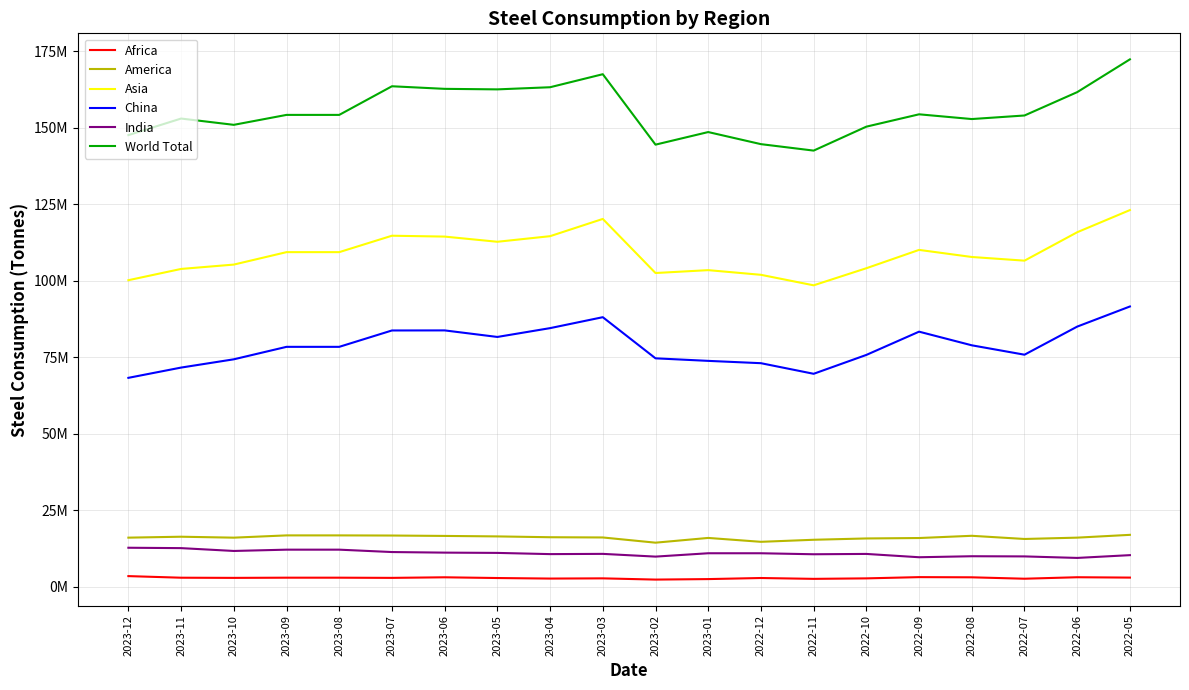

What is the sum of the Africa values at 2023-05 and 2023-09?

5777200